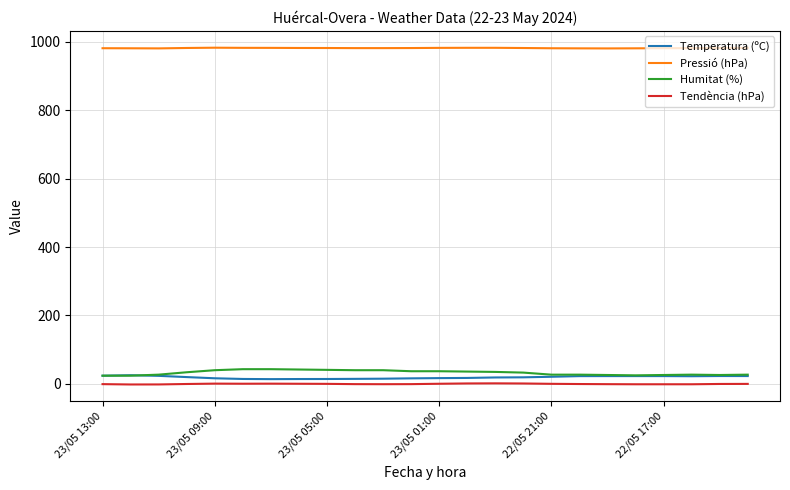

What is the maximum value for Temperatura (ºC)?

25.3